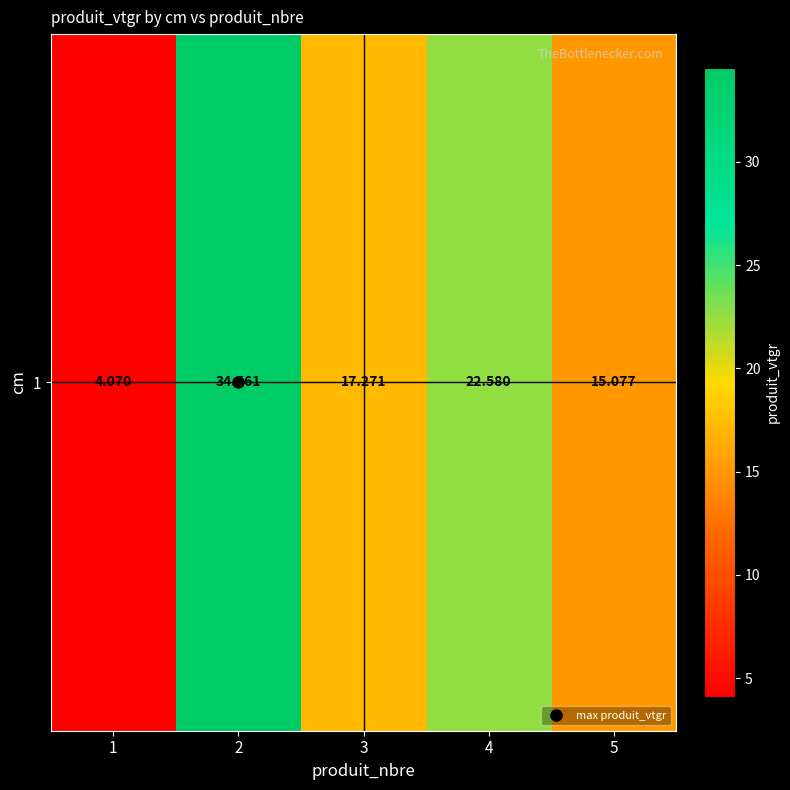

At which label does the data first exceed 17?

2